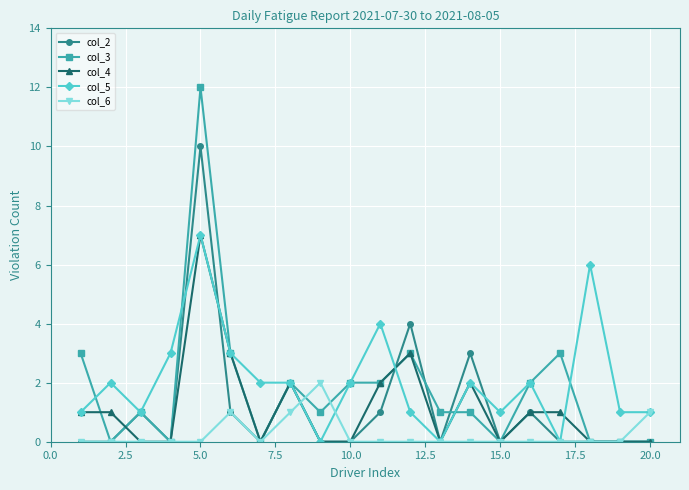

What is the value of the col_5 point at the 16th from the left?

2